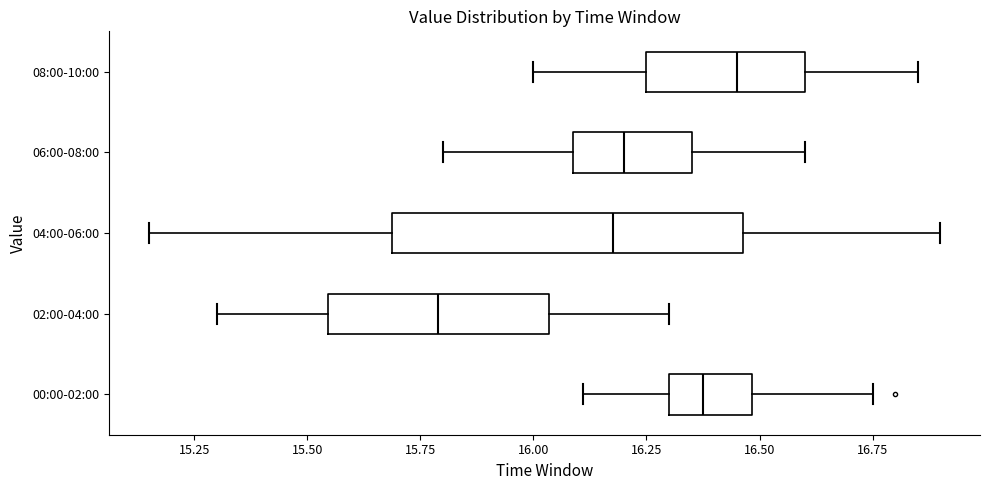

Which box's median line is the furthest to the left?

02:00-04:00